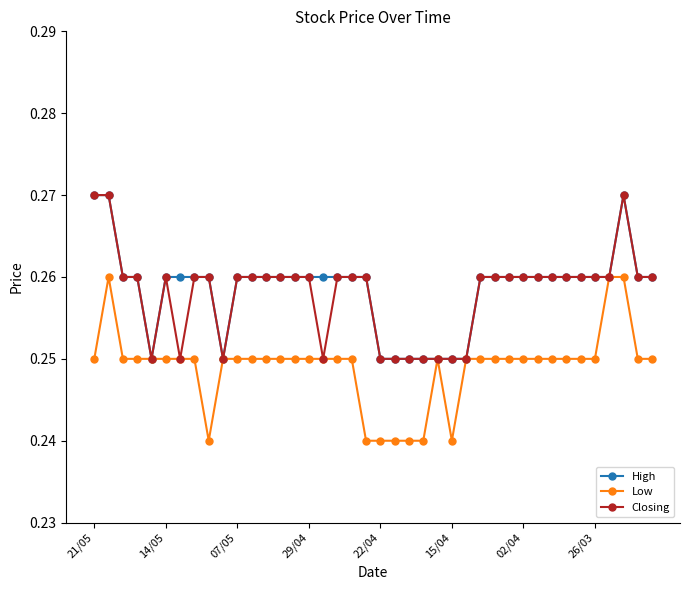

At how many categories does at least one series exceed 0?

40